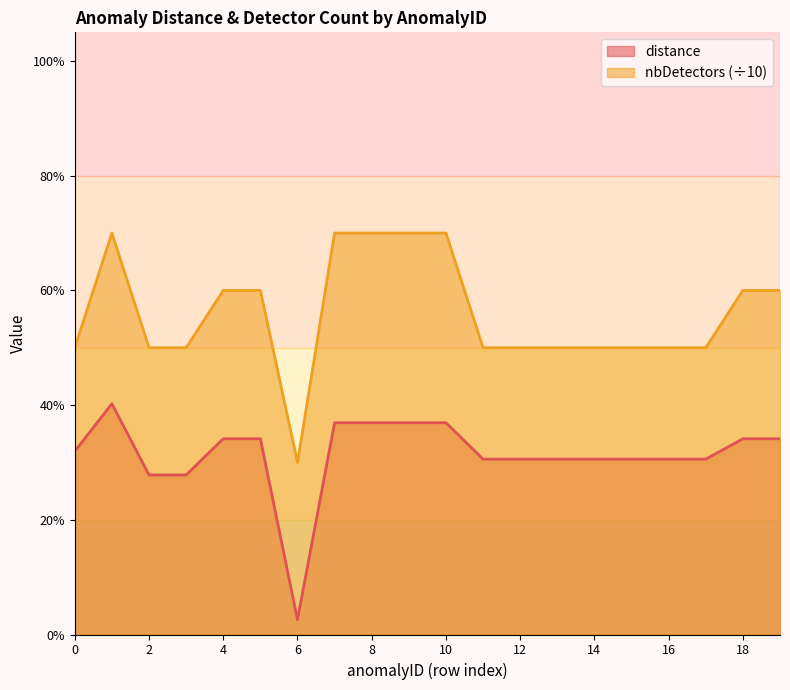

Where is the first local maximum for distance?

1